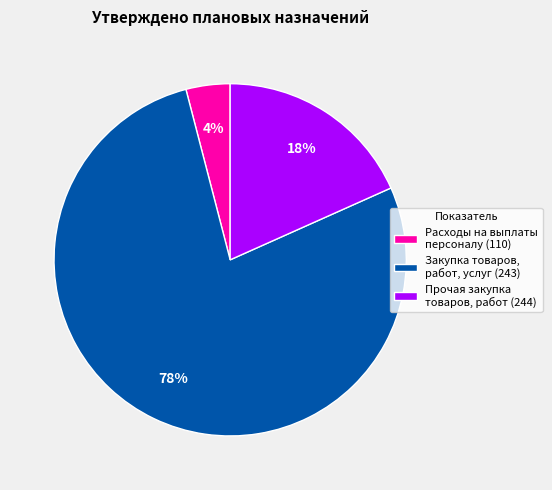

Does any single category account for the majority?

Yes